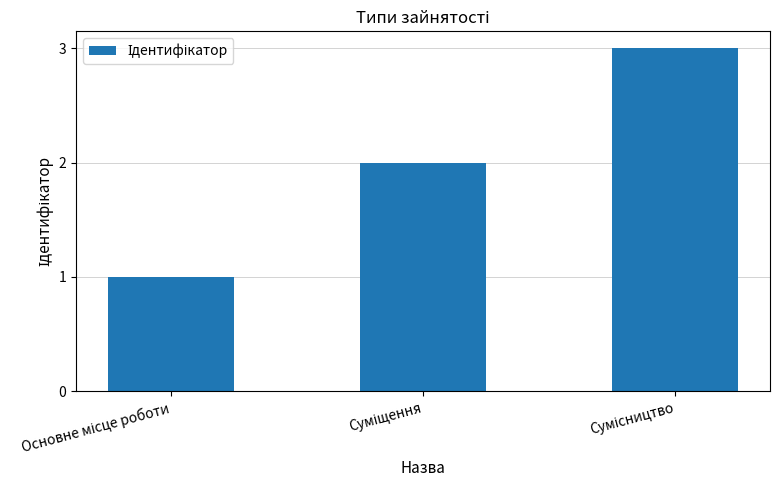

What is the maximum value shown in the chart?

3